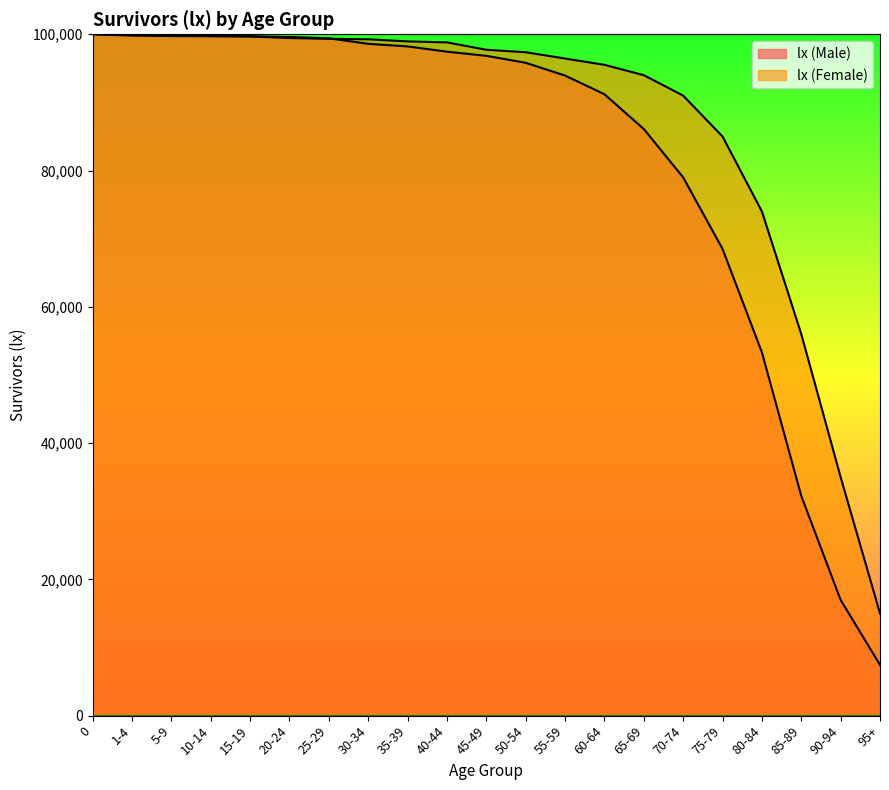

What is the sum of all lx (Male) values?

1713898